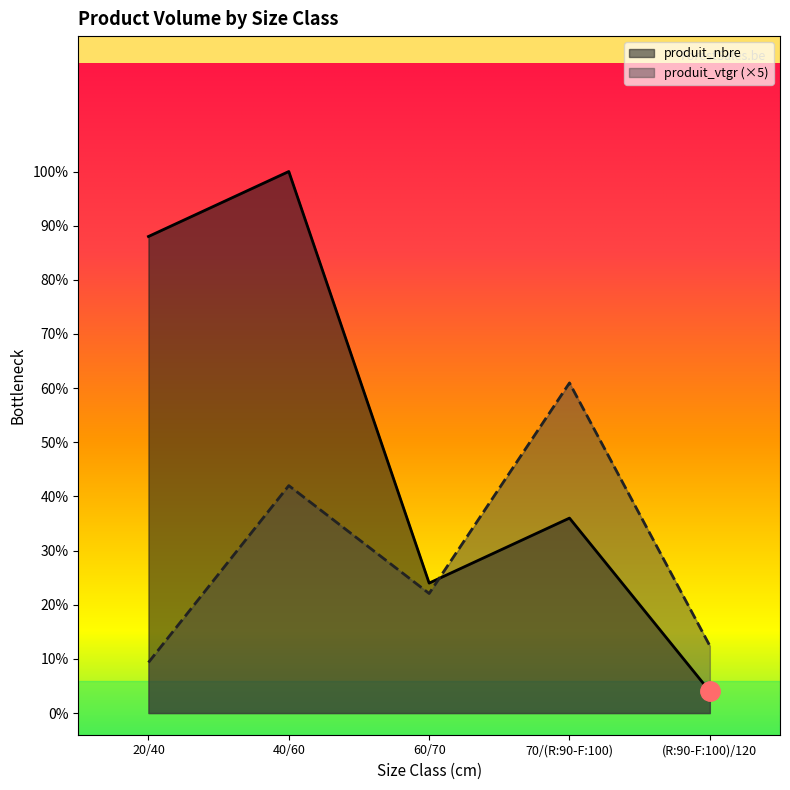

Which series ends up on top after the final intersection of produit_vtgr and produit_nbre?

produit_vtgr